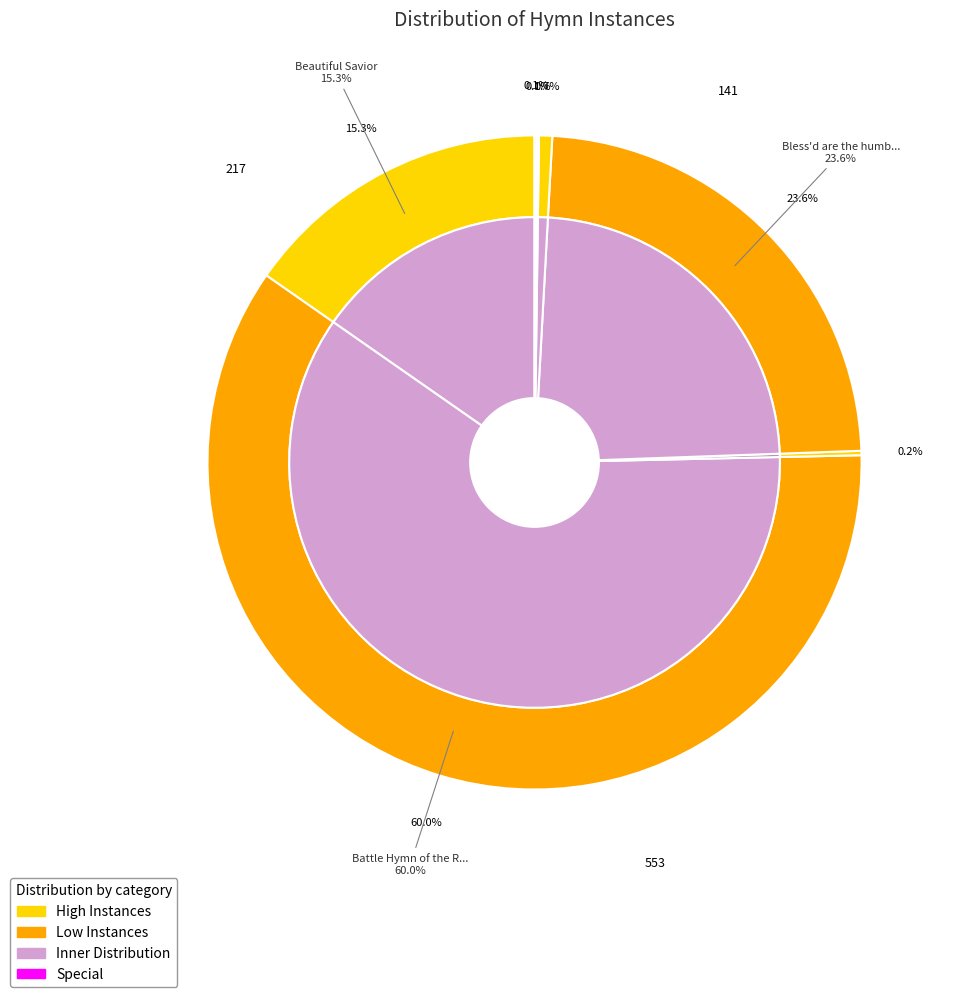

Which slice is the largest?

Battle Hymn of the Republic